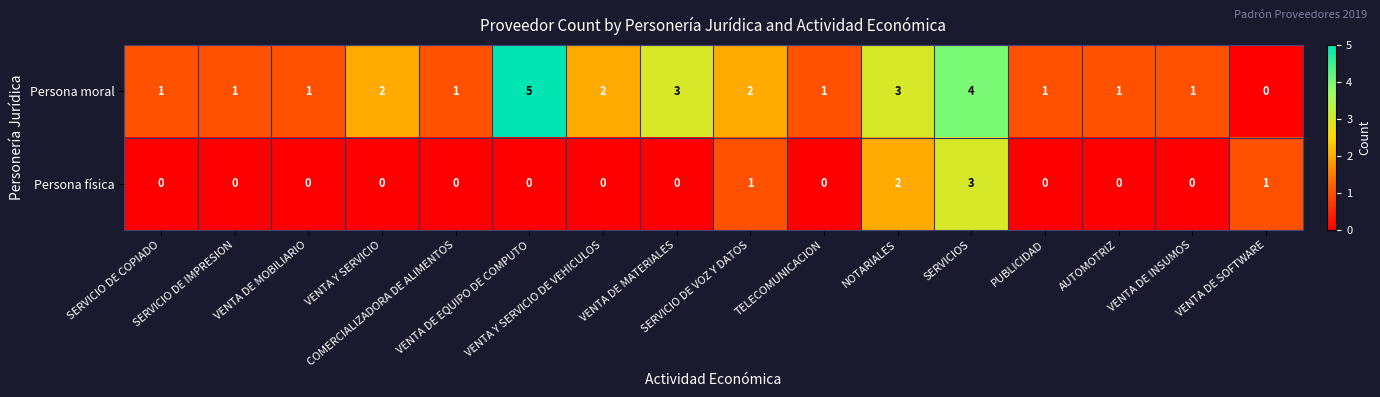

What is the spread (max minus min) of values at SERVICIOS?

1